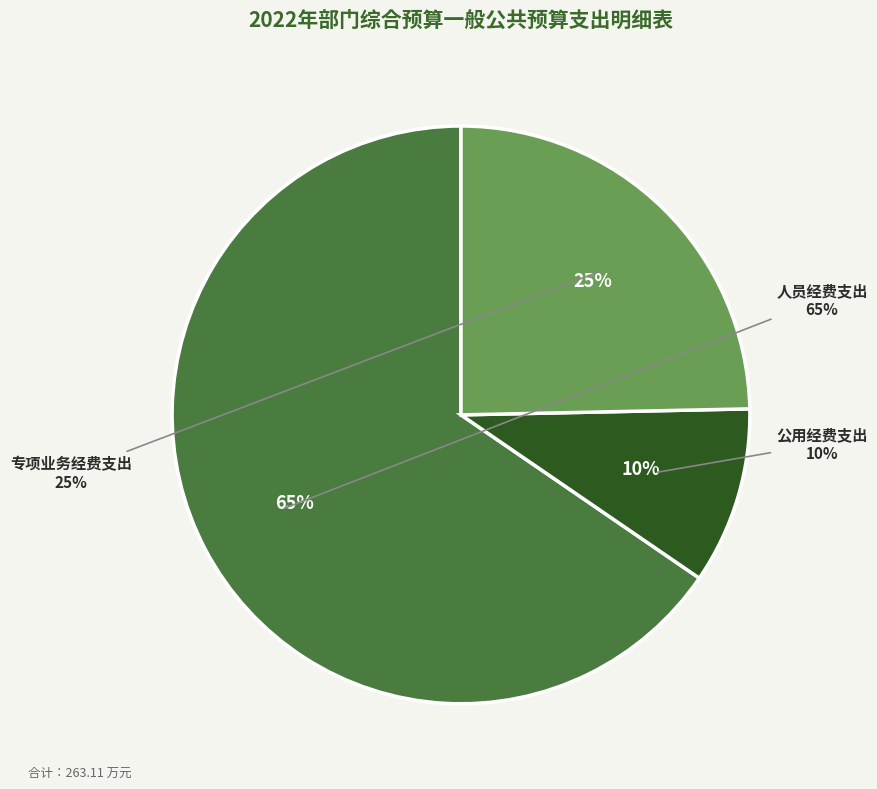

Rank the categories by value from lowest to highest.

公用经费支出, 专项业务经费支出, 人员经费支出